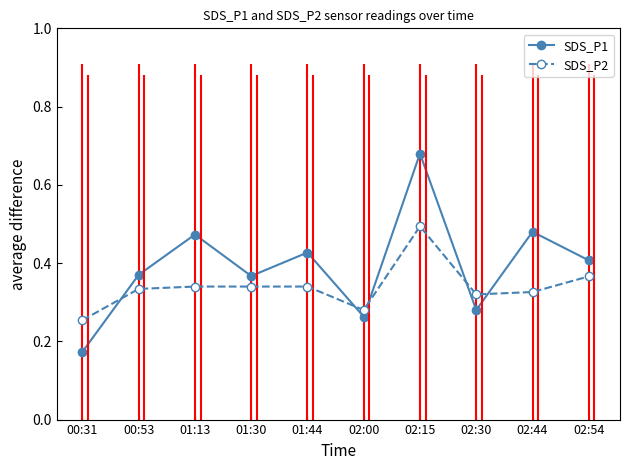

After their last crossing, which series has the higher values: SDS_P1 or SDS_P2?

SDS_P1